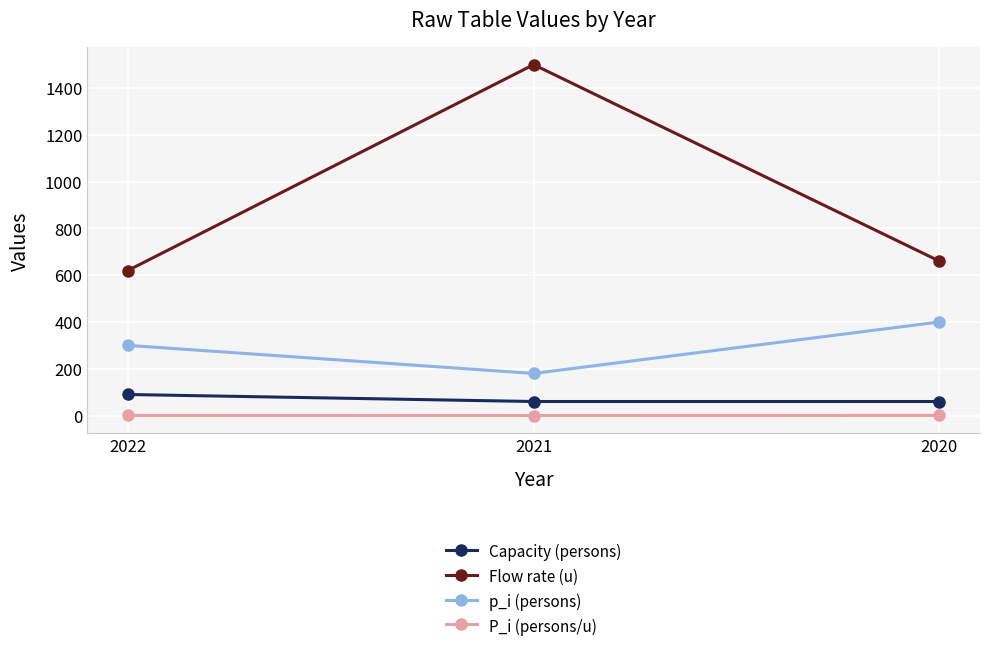

How many categories are shown in the chart?

3